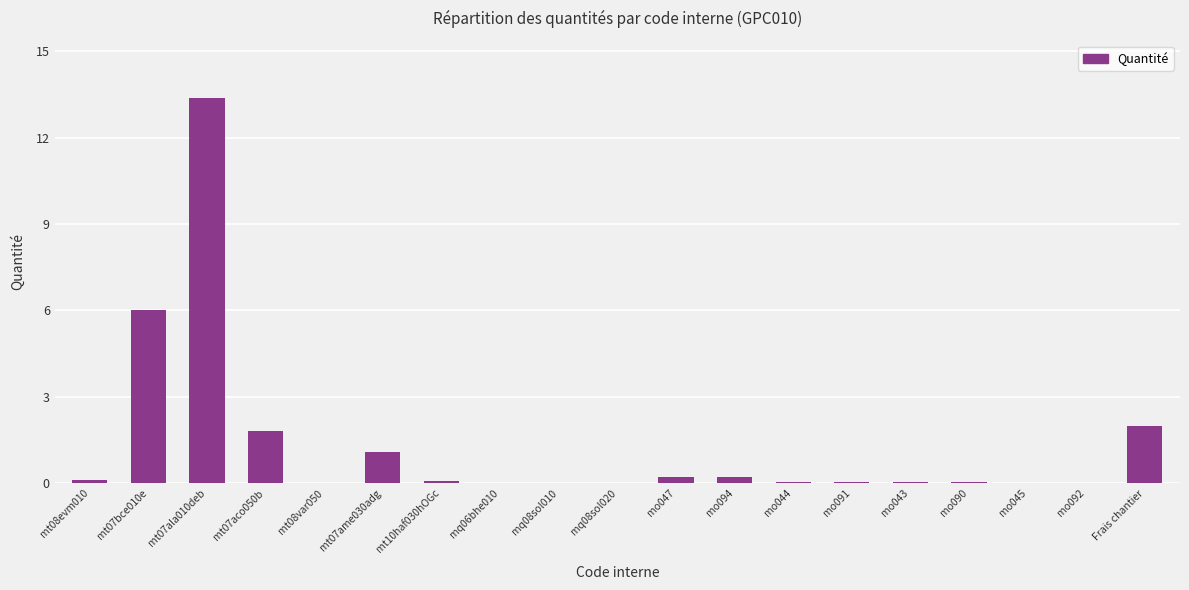

Count the number of data series in this chart.

1